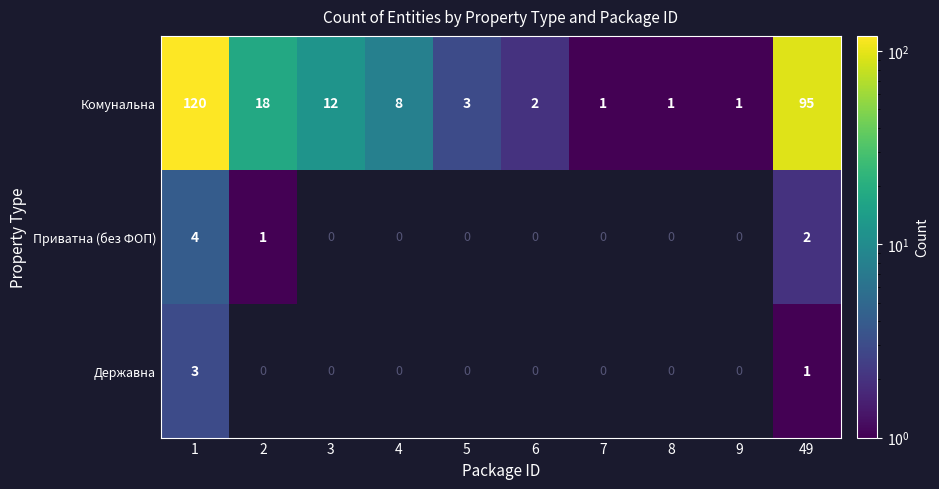

Count the number of categories in the chart.

10